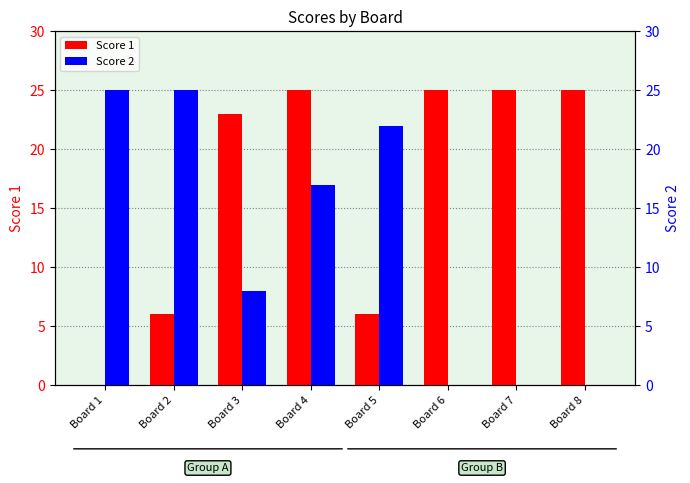

Between Board 6 and Board 8, which series saw the biggest shift?

Score 1